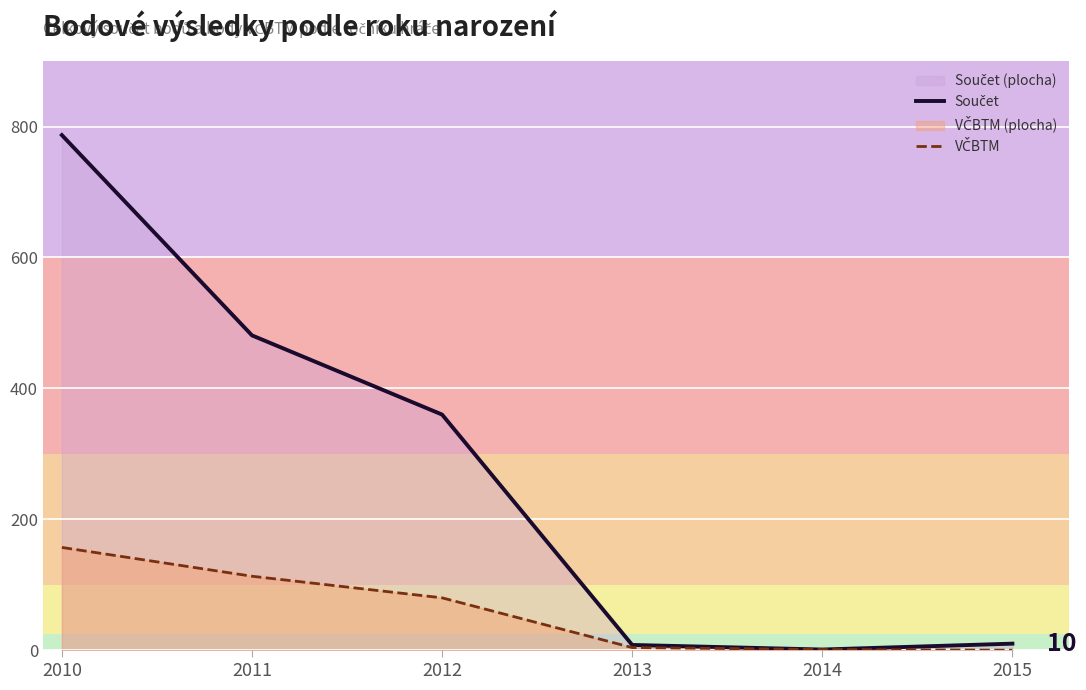

True or false: Součet and VČBTM cross at least once.

False